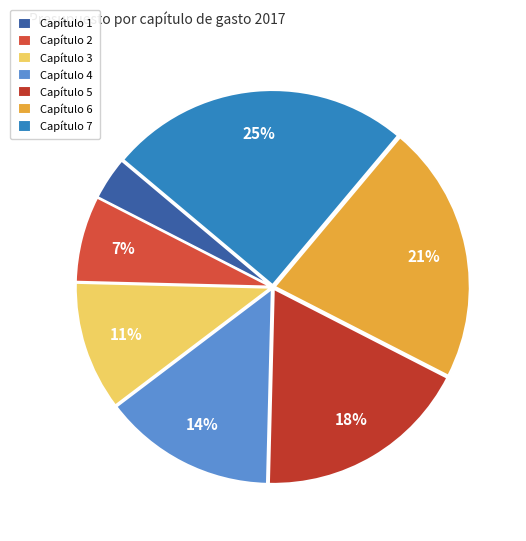

Which has a higher value, Capítulo 5 or Capítulo 1?

Capítulo 5